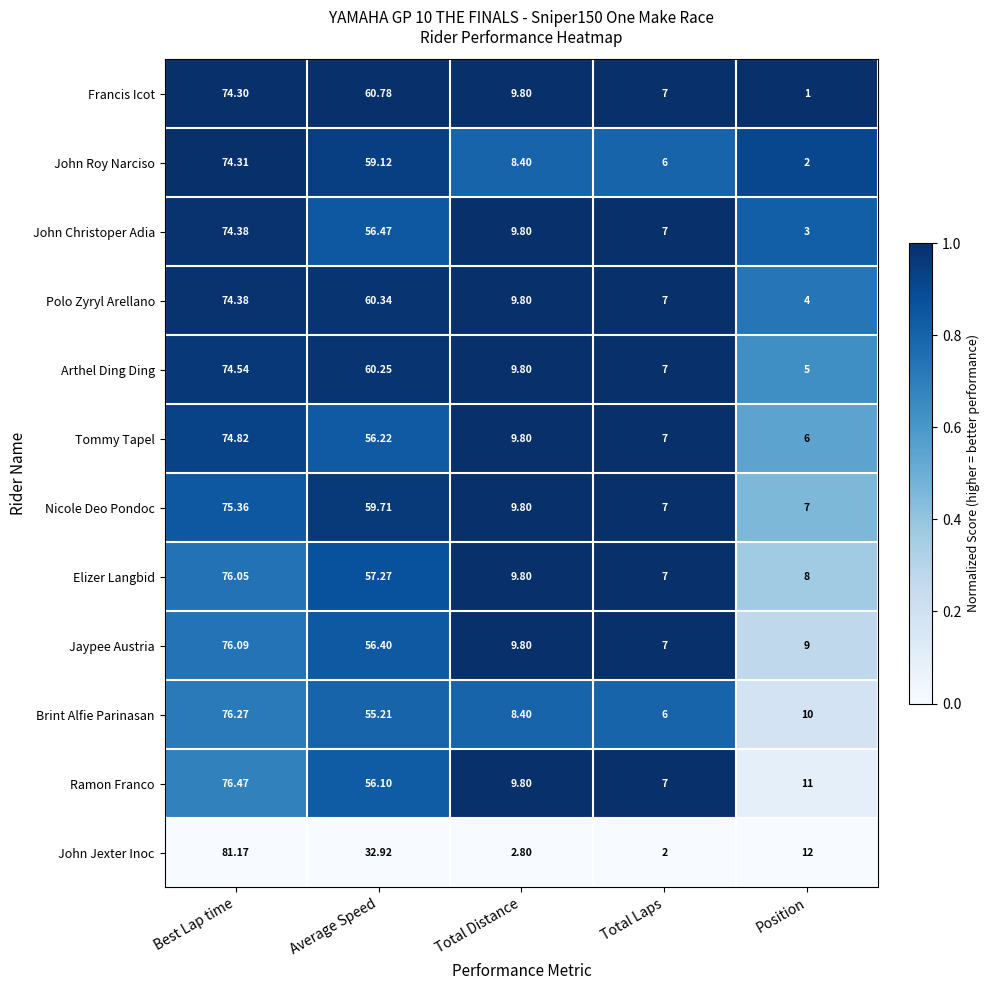

At which category does the chart reach its peak across all series?

Best Lap time